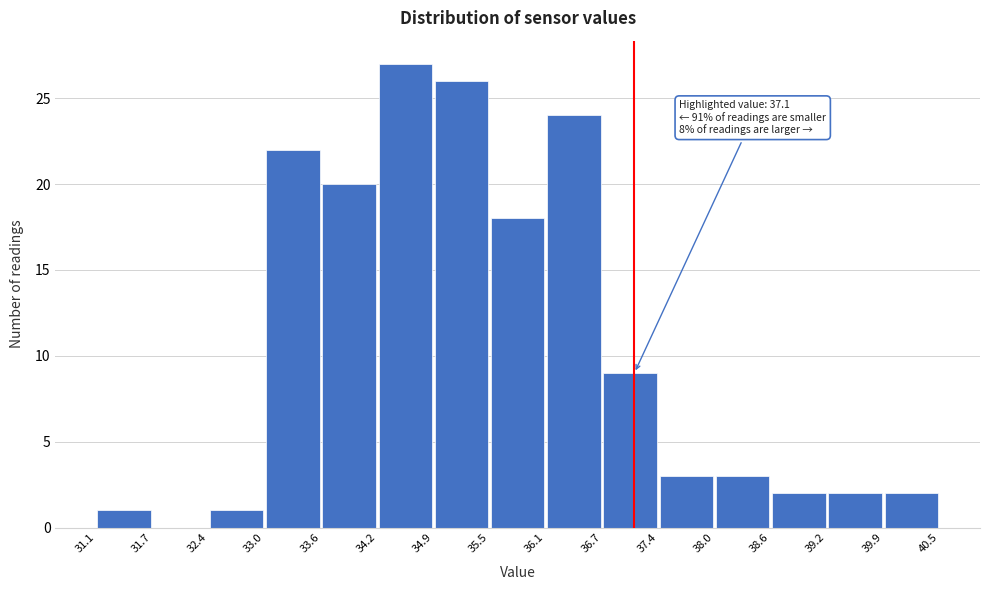

Which range on the x-axis has the tallest bar?

34.2 to 34.9